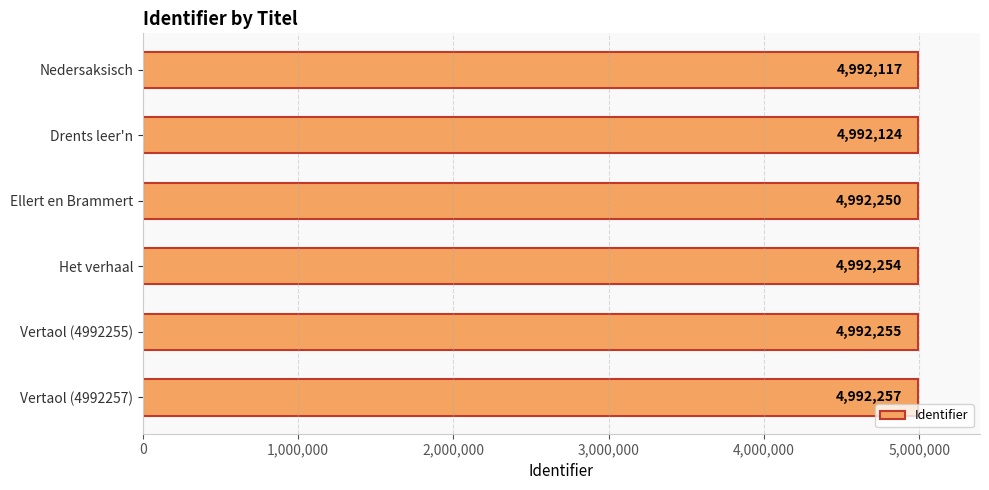

Rank the categories by value from lowest to highest.

Nedersaksisch, Drents leer'n, Ellert en Brammert, Het verhaal, Vertaol (4992255), Vertaol (4992257)